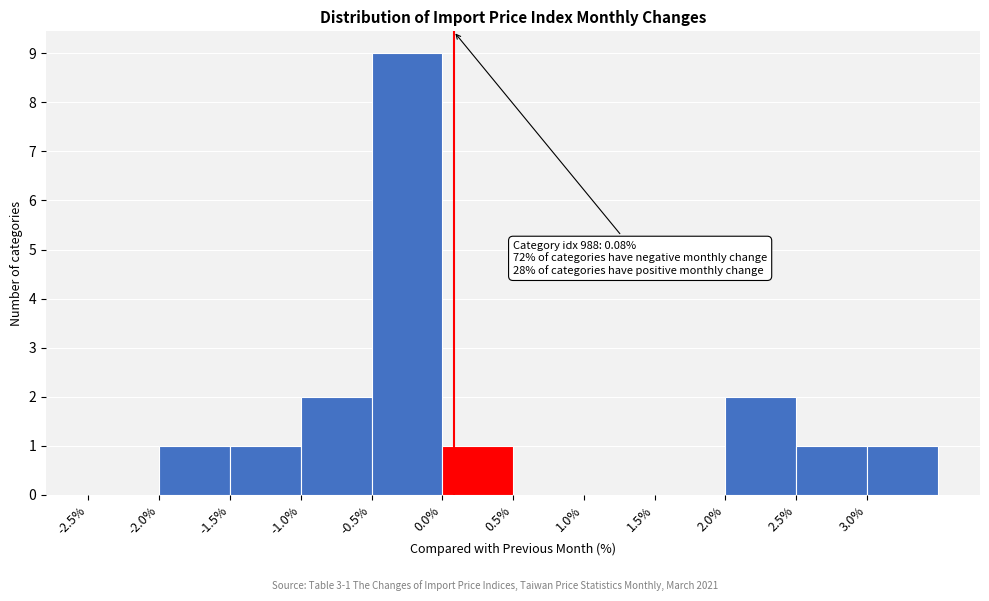

Over which range of the x-axis is the bar tallest?

-0.5 to 0.0